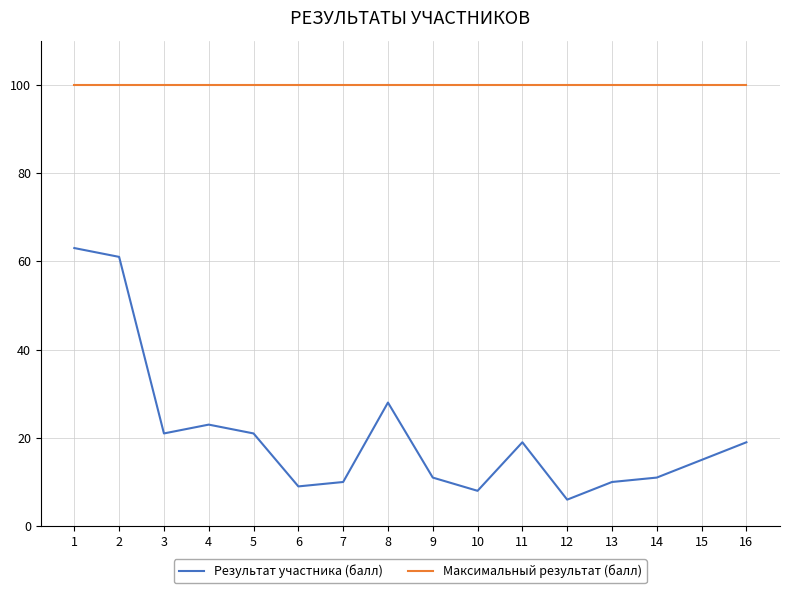

Does the chart have visible grid lines?

Yes